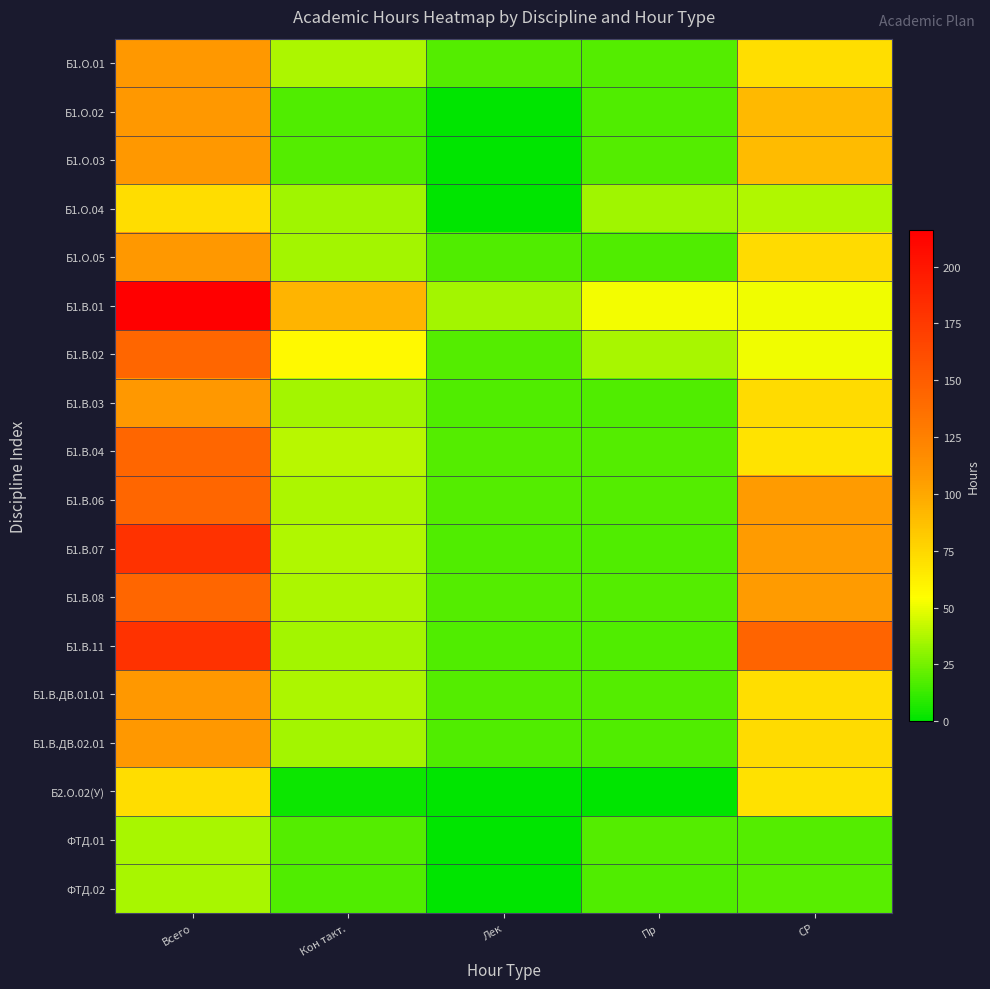

Which series has the largest range (max minus min)?

Б1.В.01